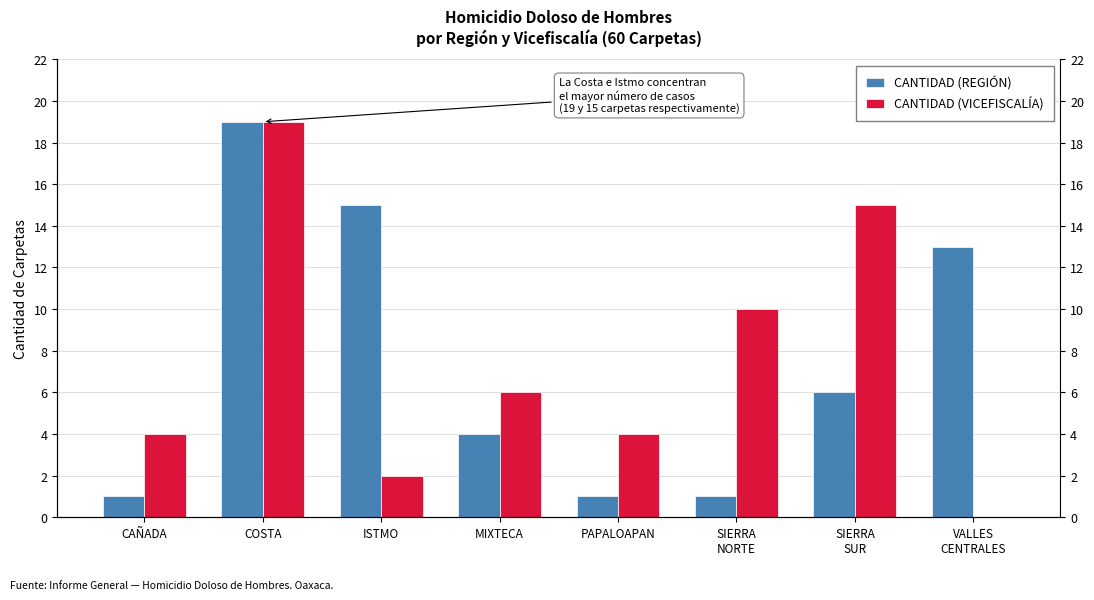

What are all the series names shown in the legend?

CANTIDAD (REGIÓN), CANTIDAD (VICEFISCALÍA)